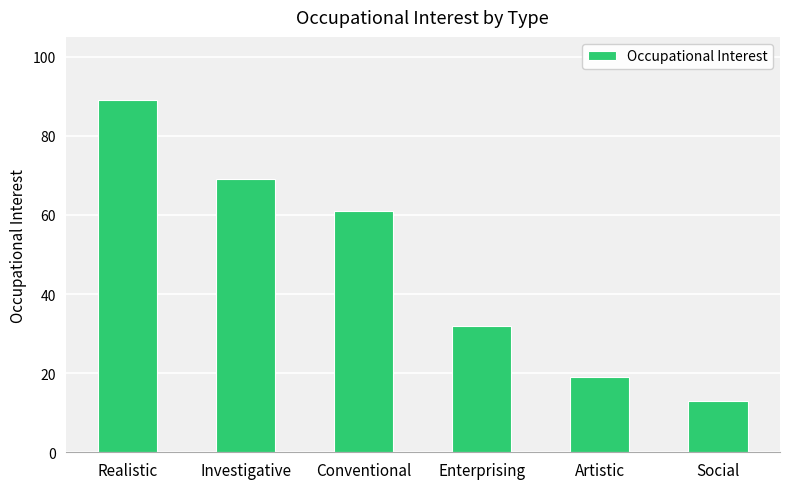

How many distinct data groups are displayed?

1